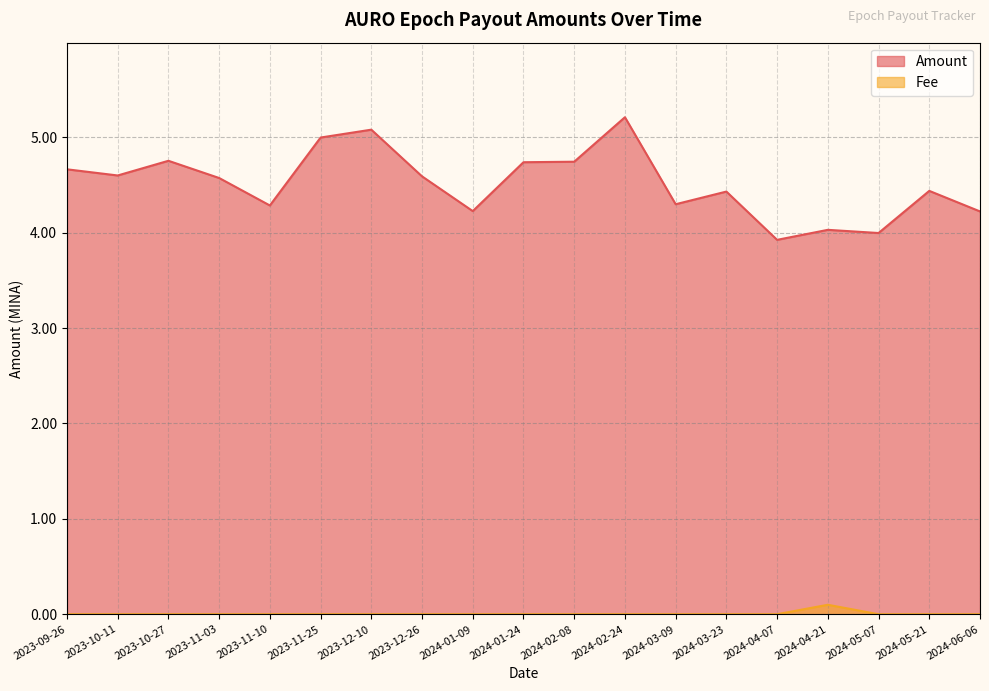

Which series has the widest spread of values?

Amount